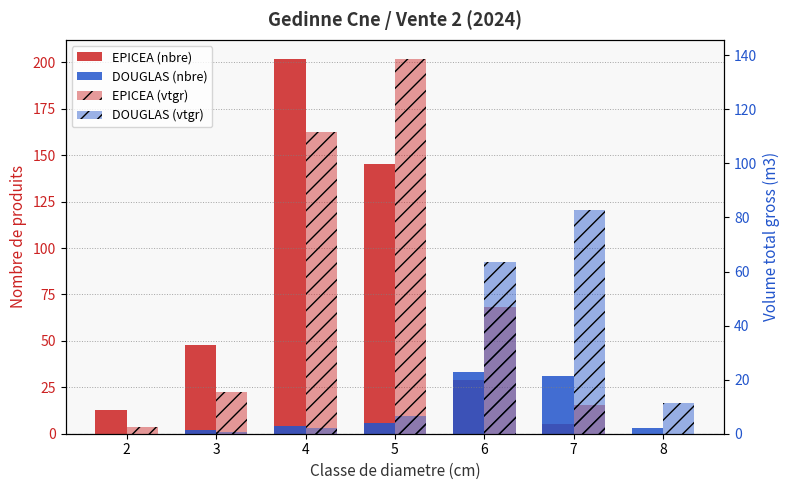

What is the value of the EPICEA (vtgr) bar at the 6th from the left?

10.6